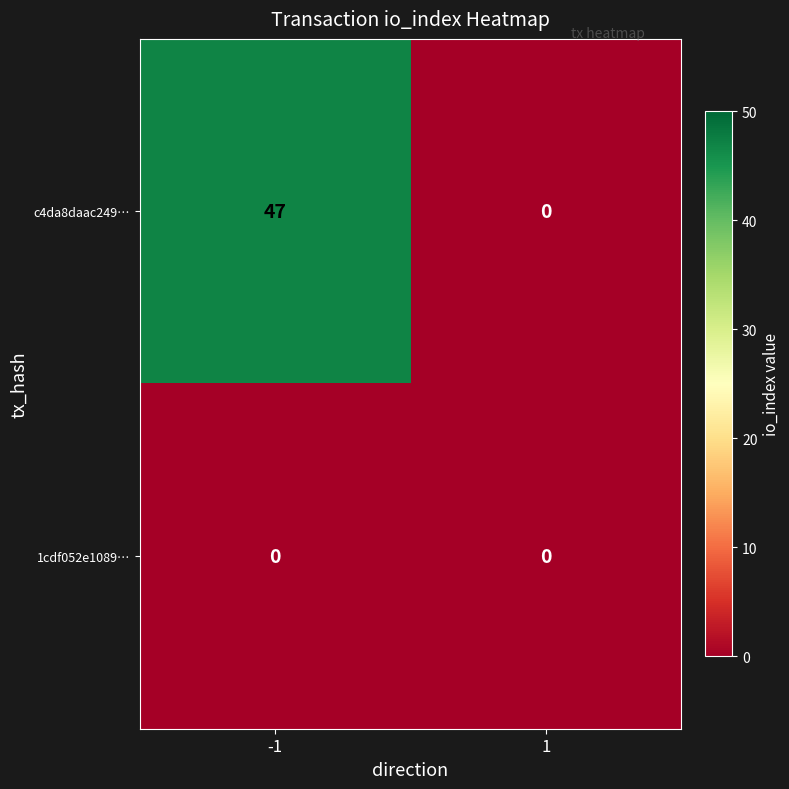

Which series has the widest spread of values?

c4da8daac249…